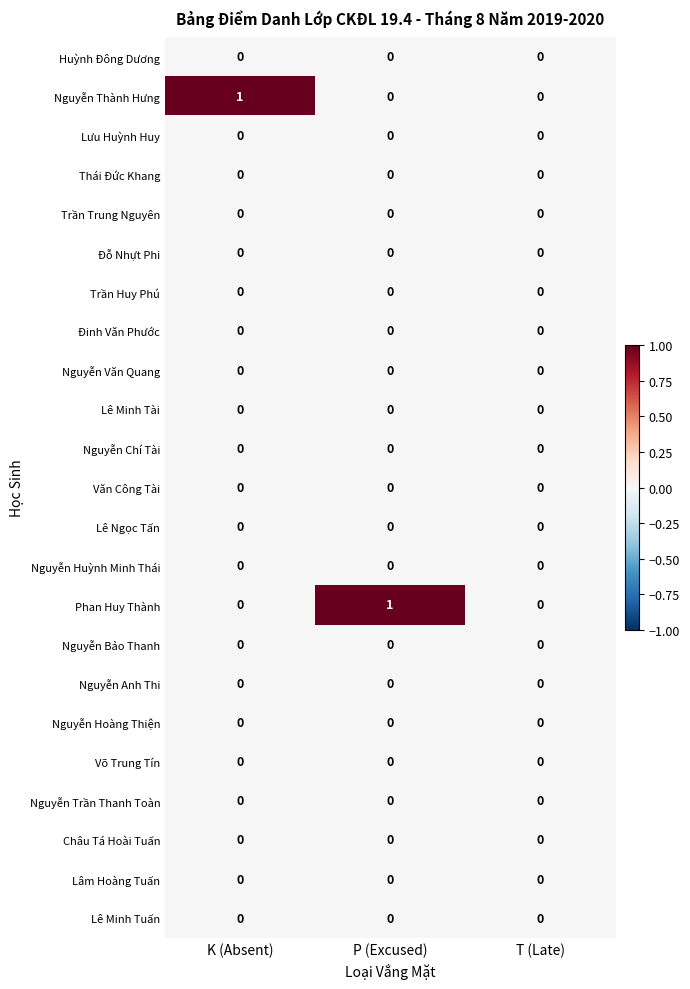

Which series changed the most between P (Excused) and T (Late)?

Phan Huy Thành